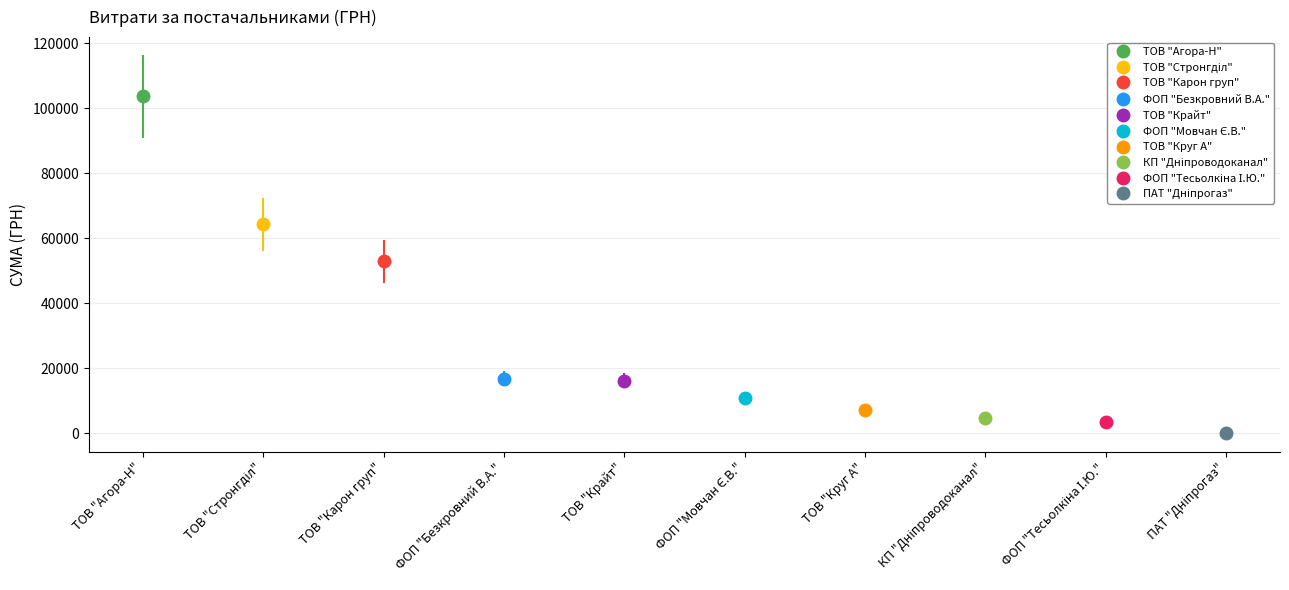

At which label does the data first exceed 16282?

ТОВ "Агора-Н"